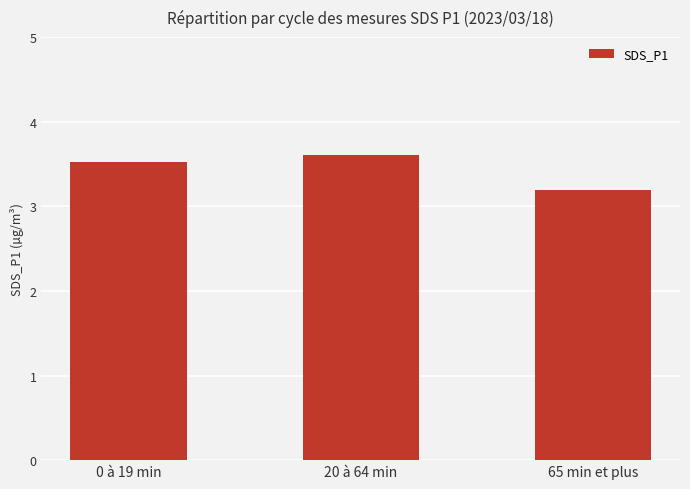

What is the average value?

3.4